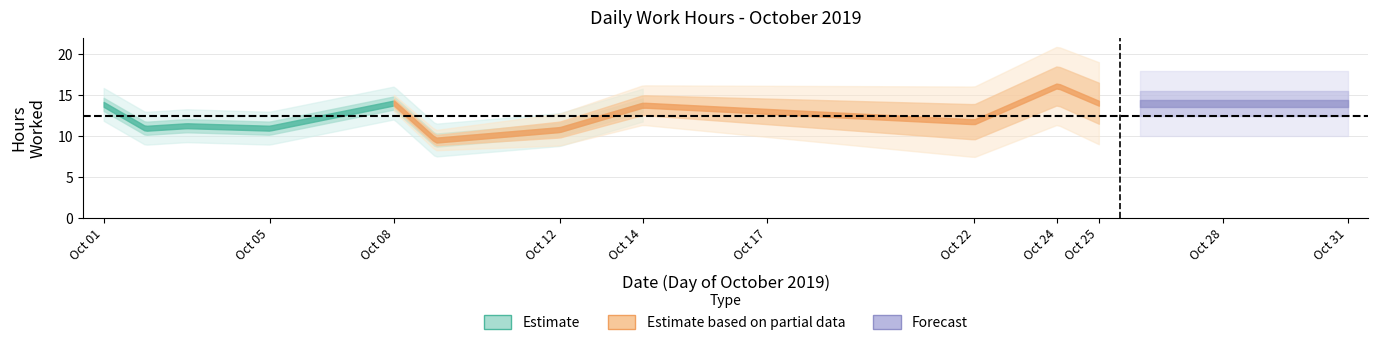

True or false: Estimate has more than 0 points higher than both neighbors.

True